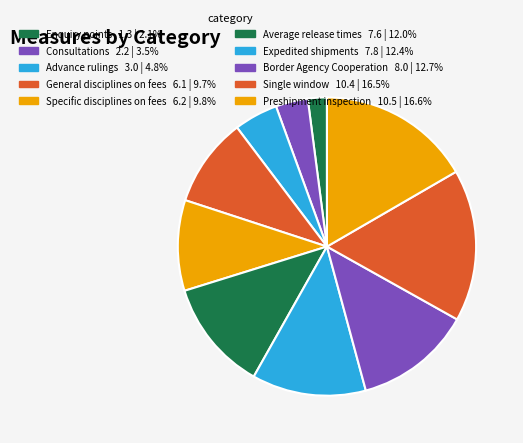

What percentage is the General disciplines on fees slice, to the nearest percent?

10%